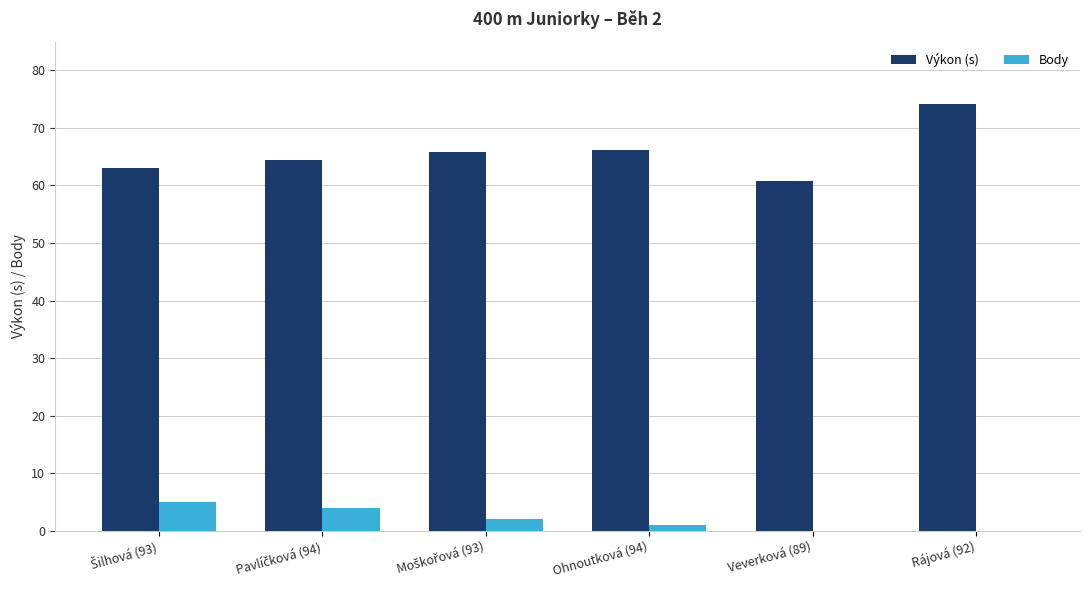

The value of Výkon (s) at Ohnoutková (94) is 104.8. True or false?

False